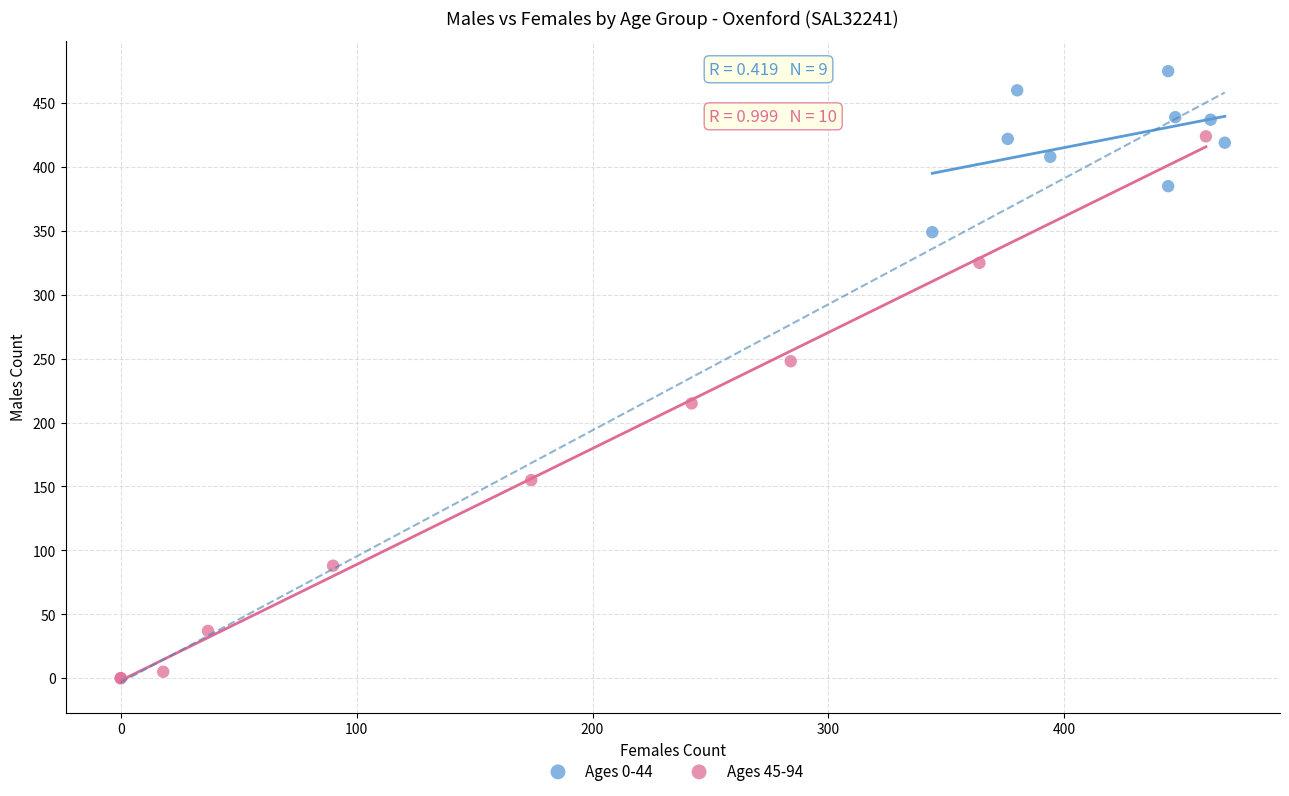

Which series has the largest Y range (max minus min)?

Ages 45-94